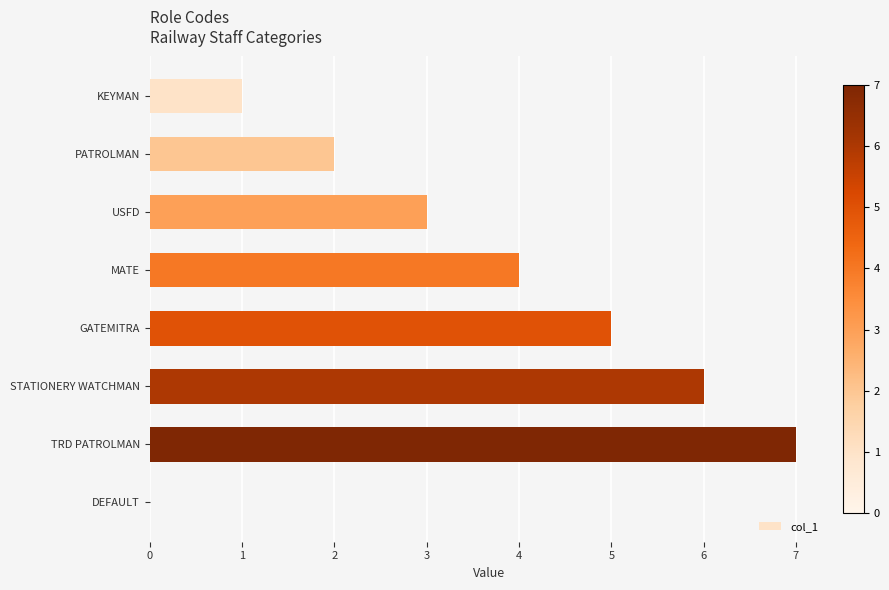

Read the value at USFD.

3